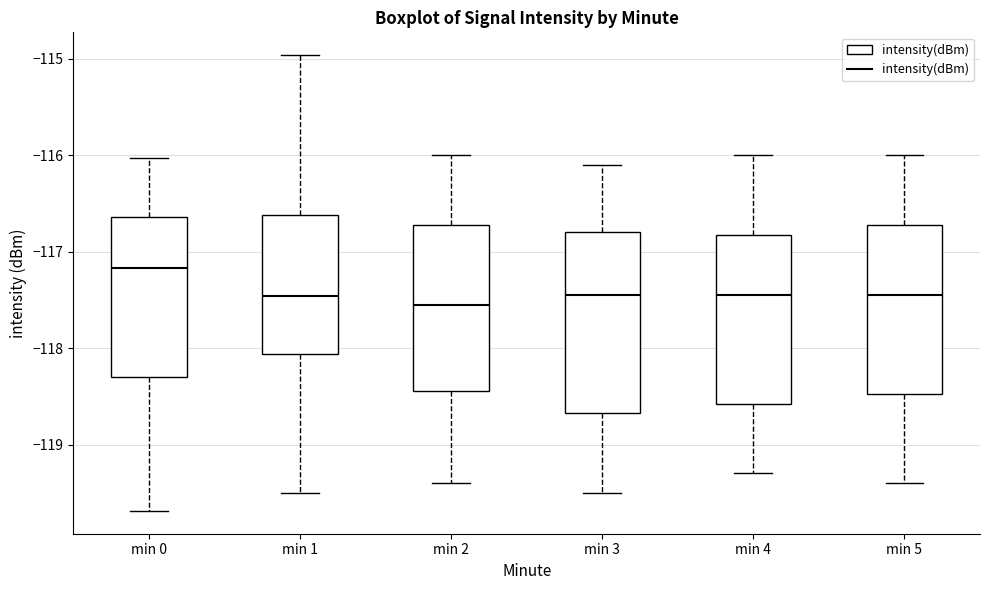

Where does the median line of the box for min 3 sit on the y-axis? The values are not printed on the chart, so give them approximately, as read against the axis.

-117.4